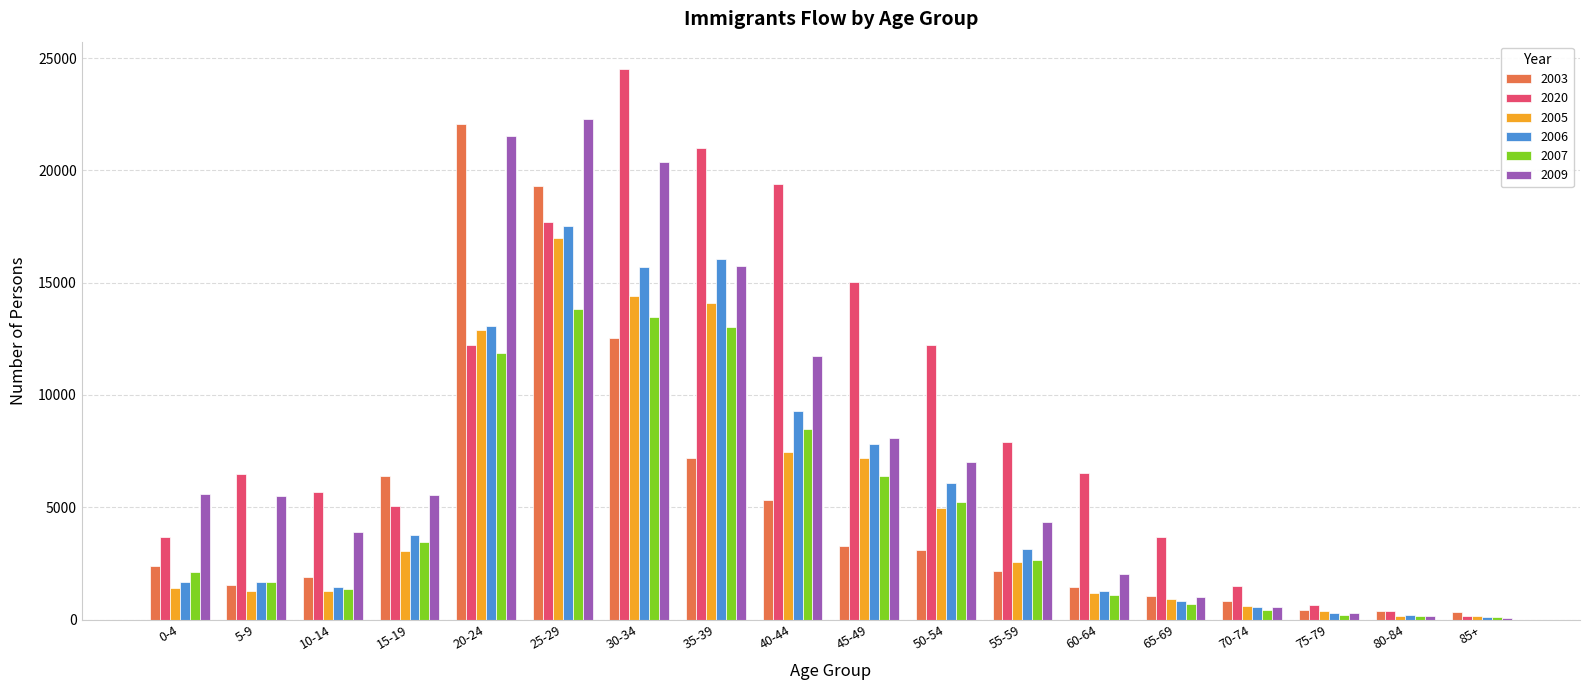

At which category is the sum across all series the highest?

25-29